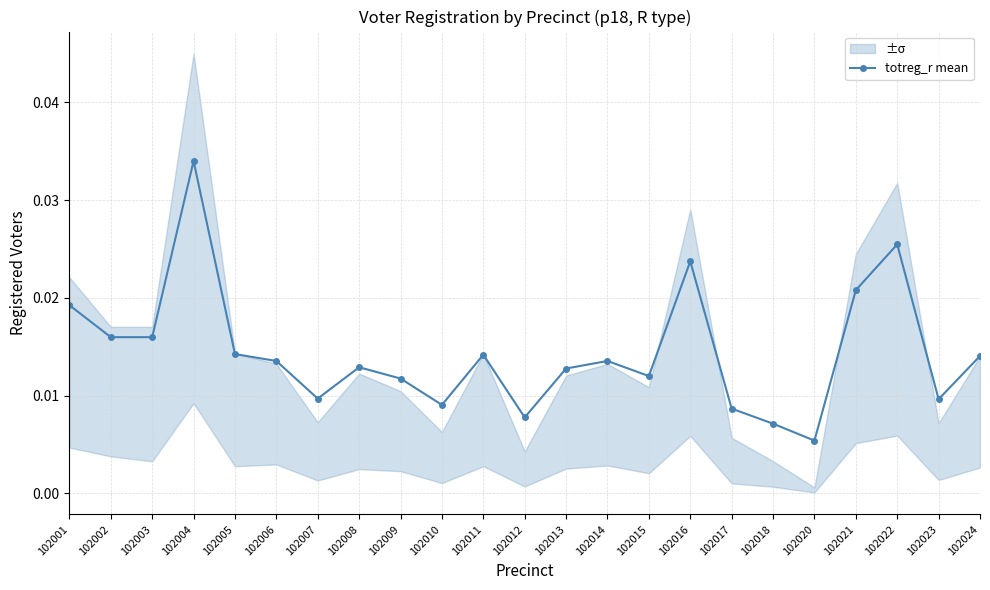

Reading left to right, transcribe all the data shown in this chart.

102001=0.0	102002=0.0	102003=0.0	102004=0.0	102005=0.0	102006=0.0	102007=0.0	102008=0.0	102009=0.0	102010=0.0	102011=0.0	102012=0.0	102013=0.0	102014=0.0	102015=0.0	102016=0.0	102017=0.0	102018=0.0	102020=0.0	102021=0.0	102022=0.0	102023=0.0	102024=0.0